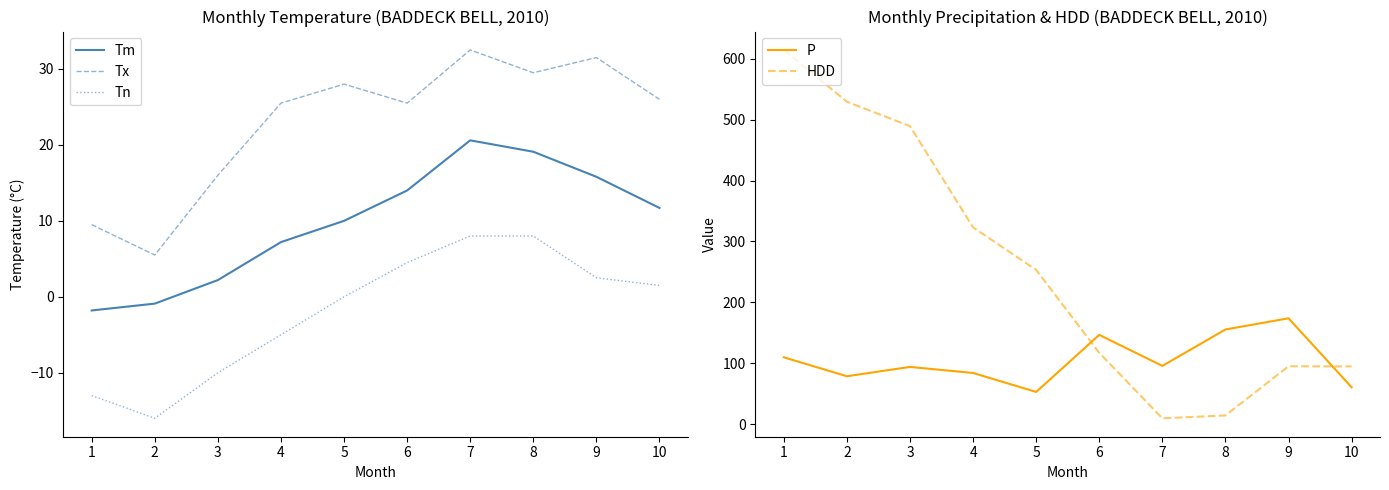

List the series in order of their peak value, lowest first.

Tn, Tm, Tx, P, HDD